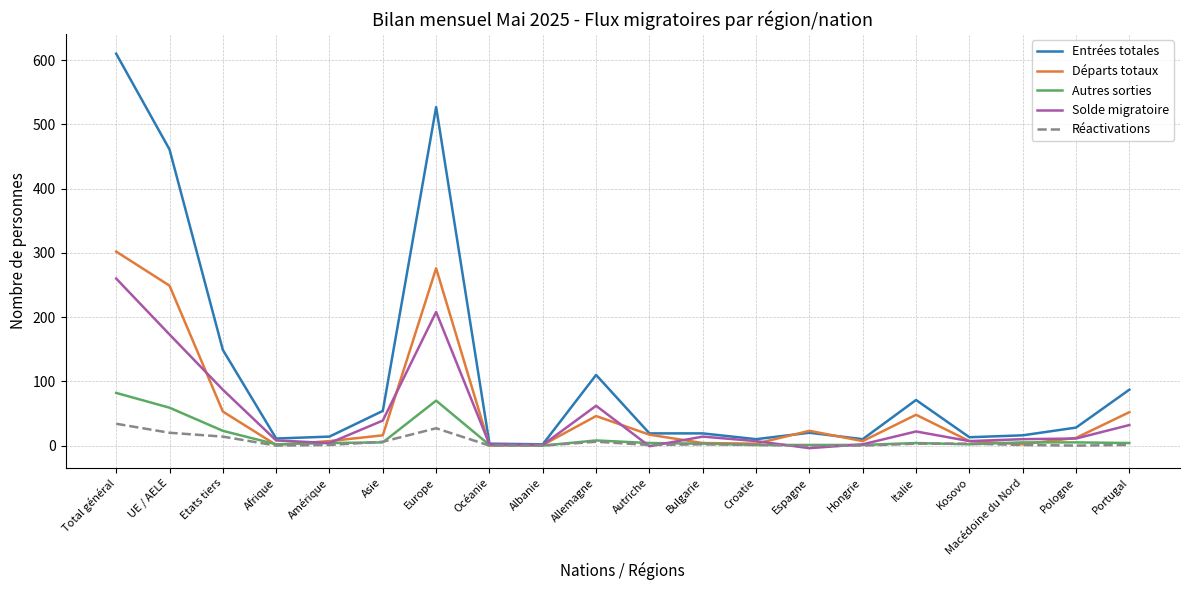

What is the highest value of the Solde migratoire series?

260